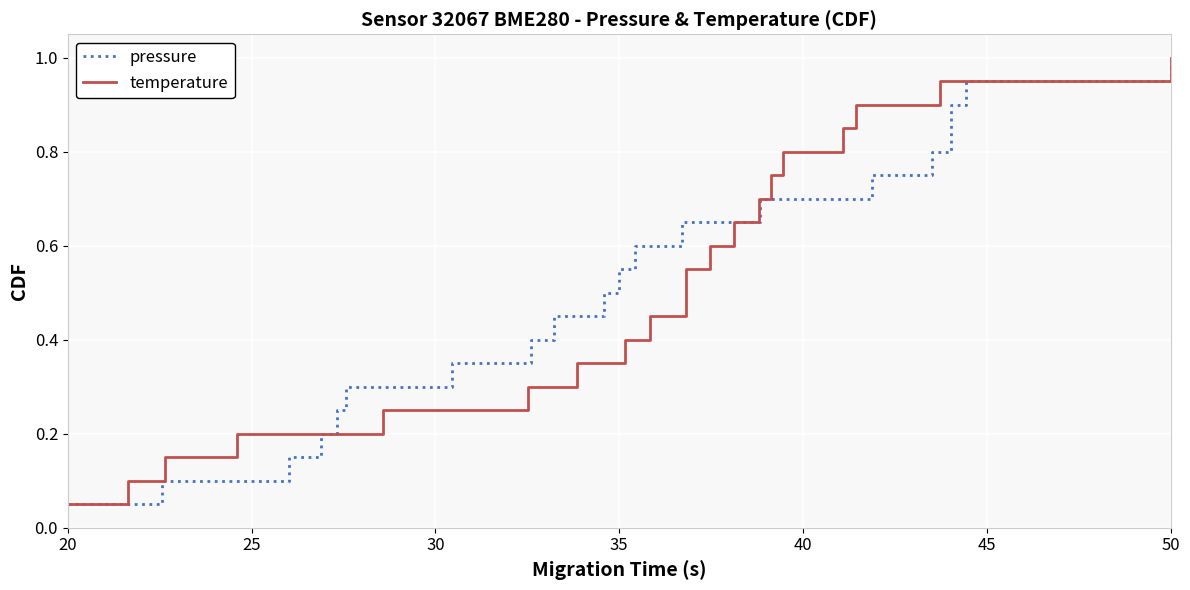

Is it true that temperature equals 1.5 at 17?

False